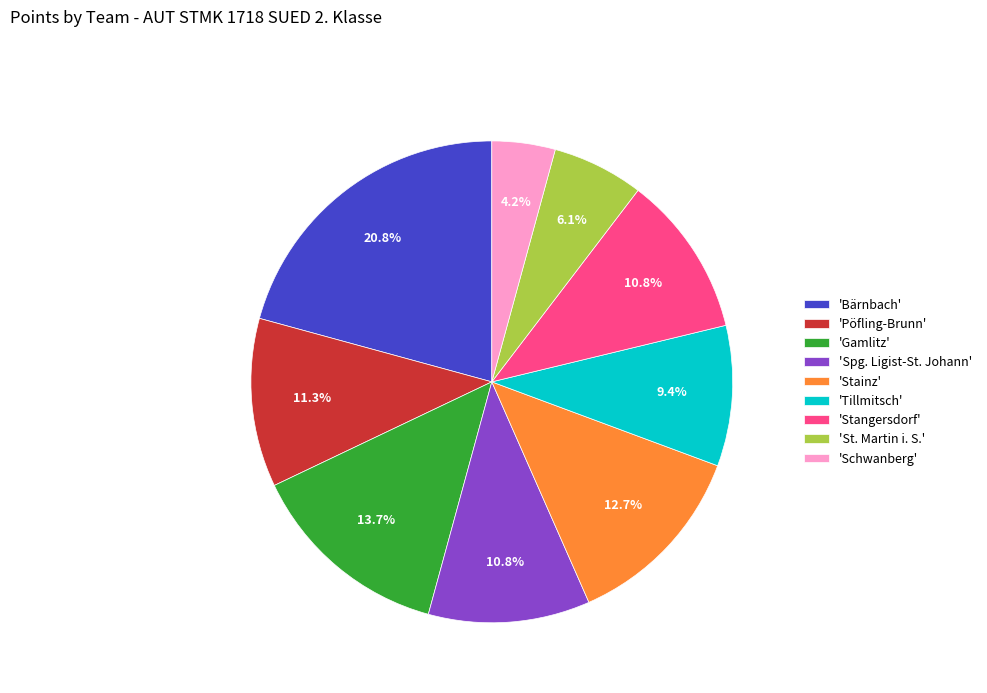

What is the smallest slice in the pie chart?

'Schwanberg'